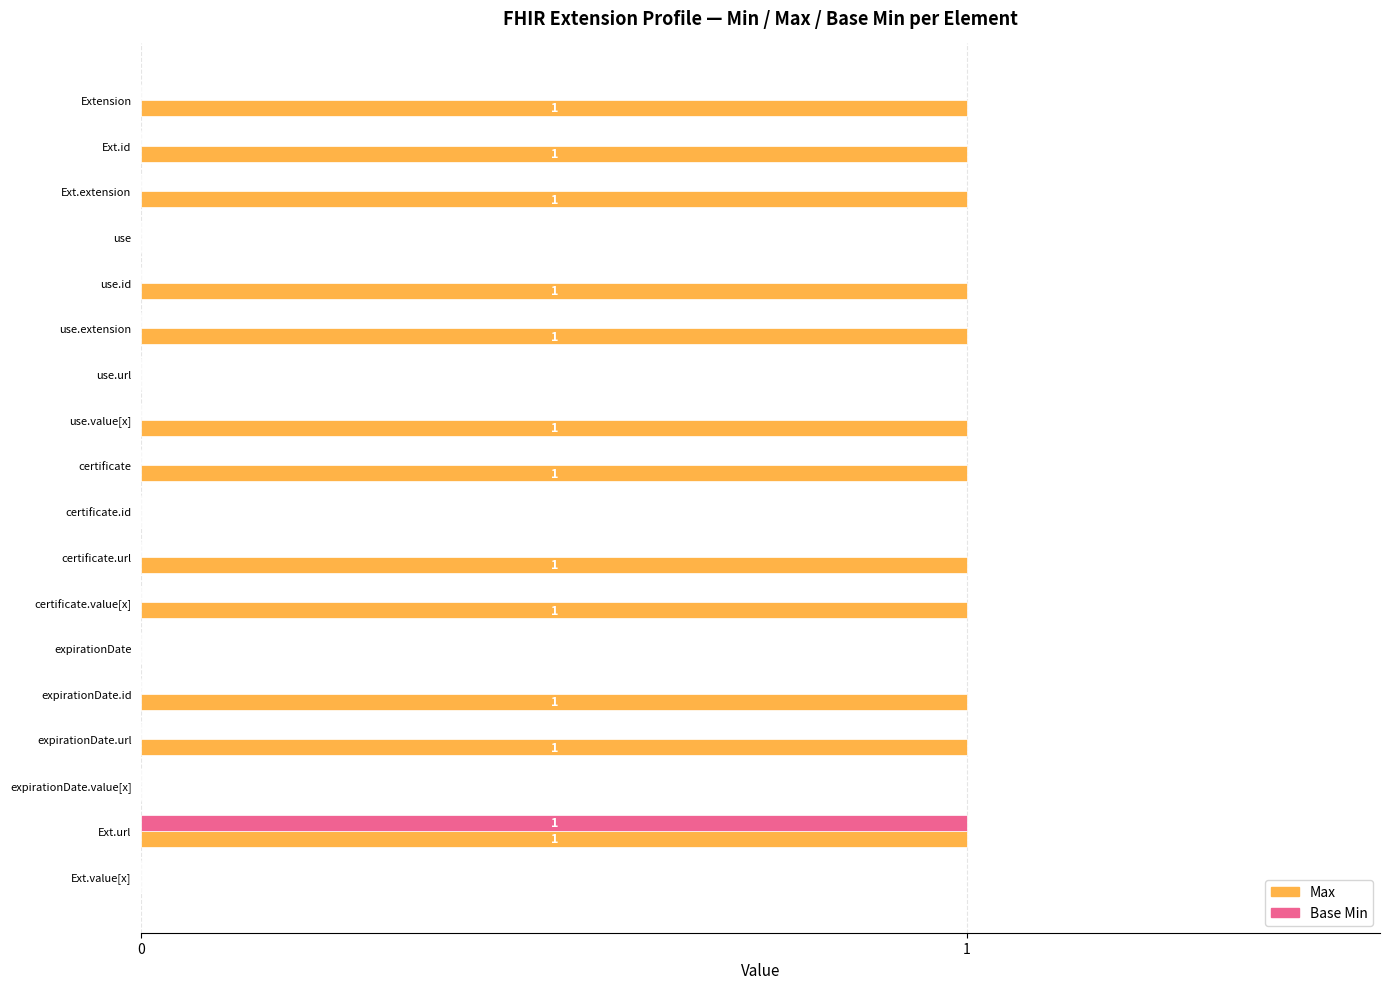

True or false: Max has a value of 0 at Extension.

False